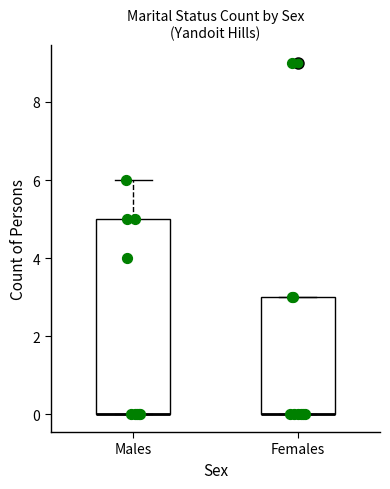

Comparing the boxes themselves (not the whiskers), which one is the tallest?

Males